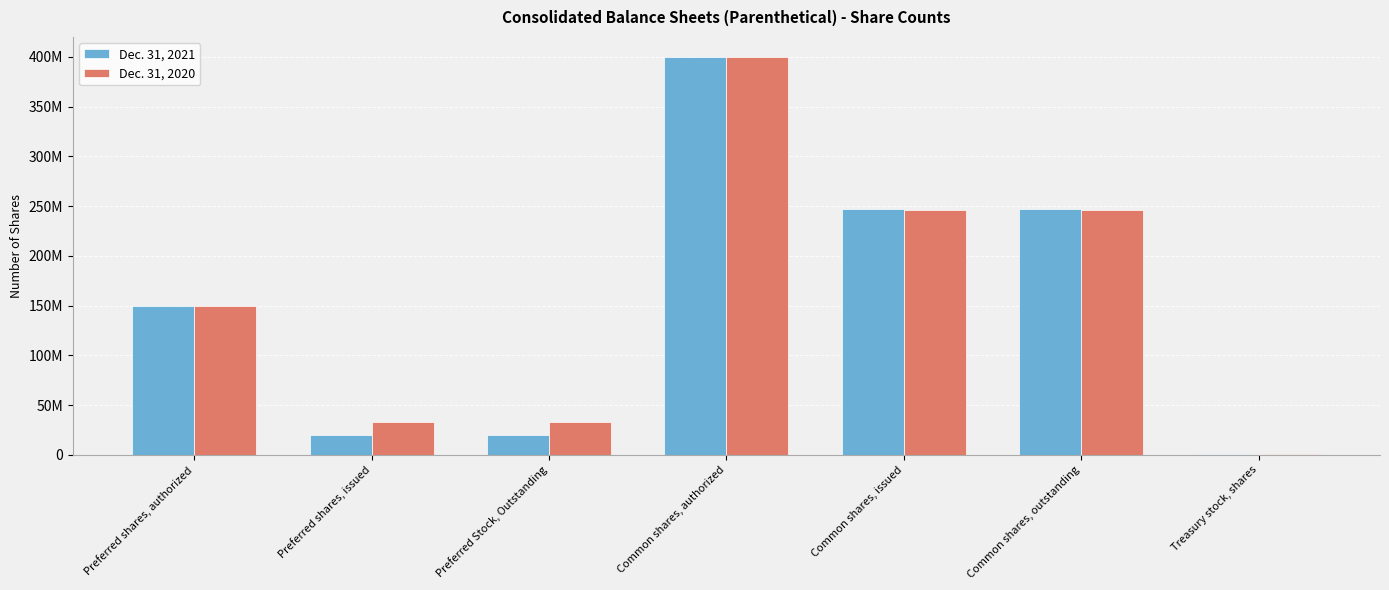

What is the value of the Dec. 31, 2021 bar at the 6th from the left?

247024699